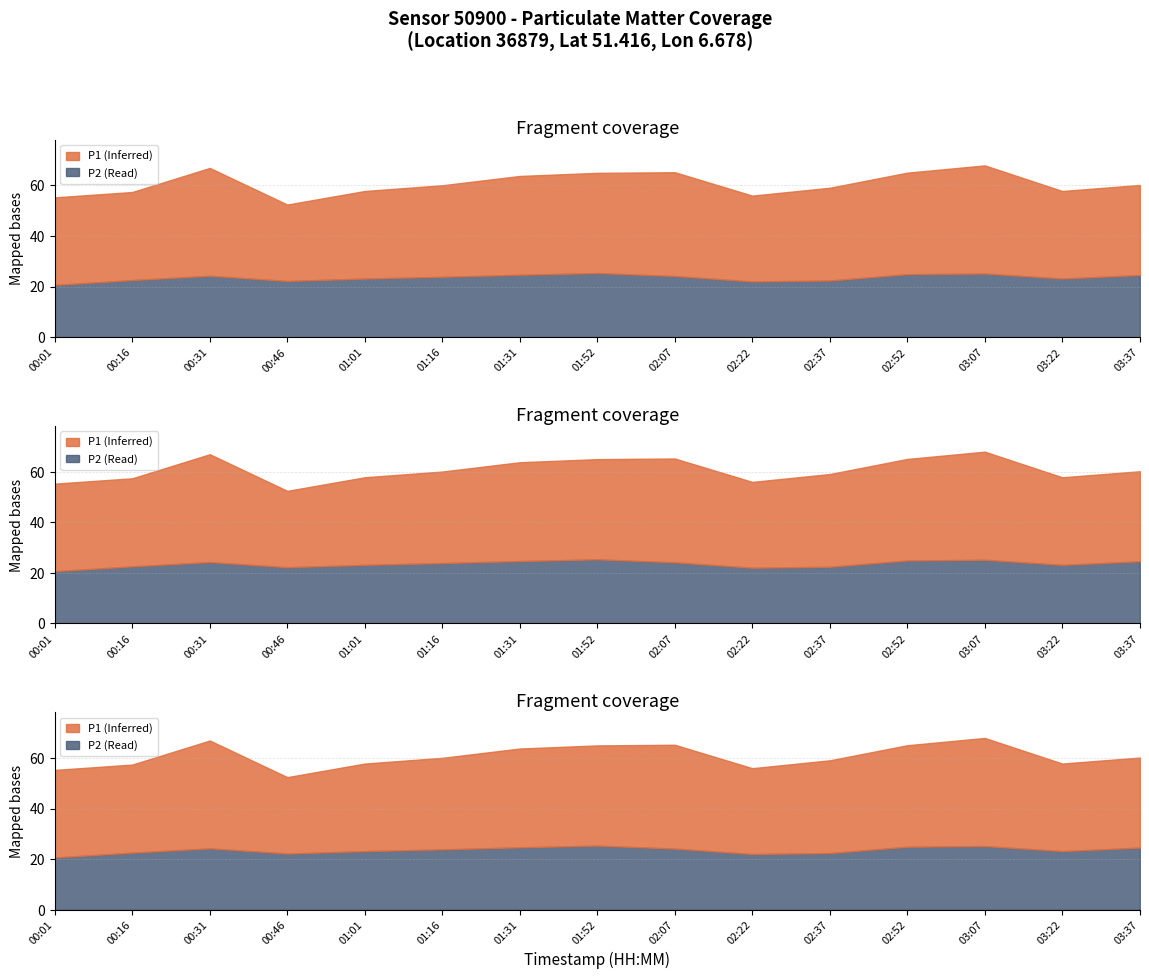

At how many categories does at least one series exceed 40?

4